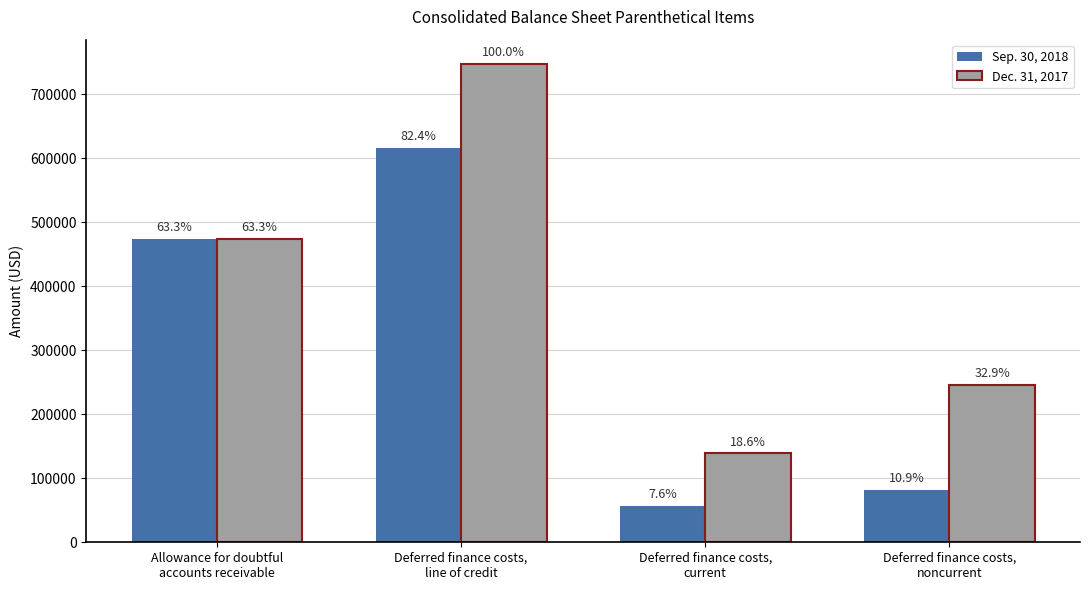

How many bars are there in each group?

2